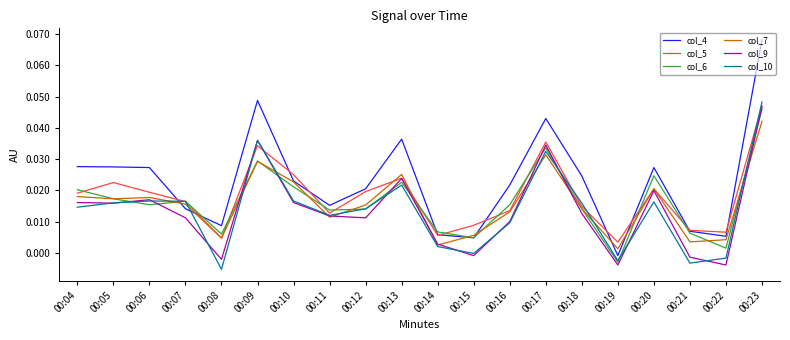

Where is the first local maximum for col_10?

00:06